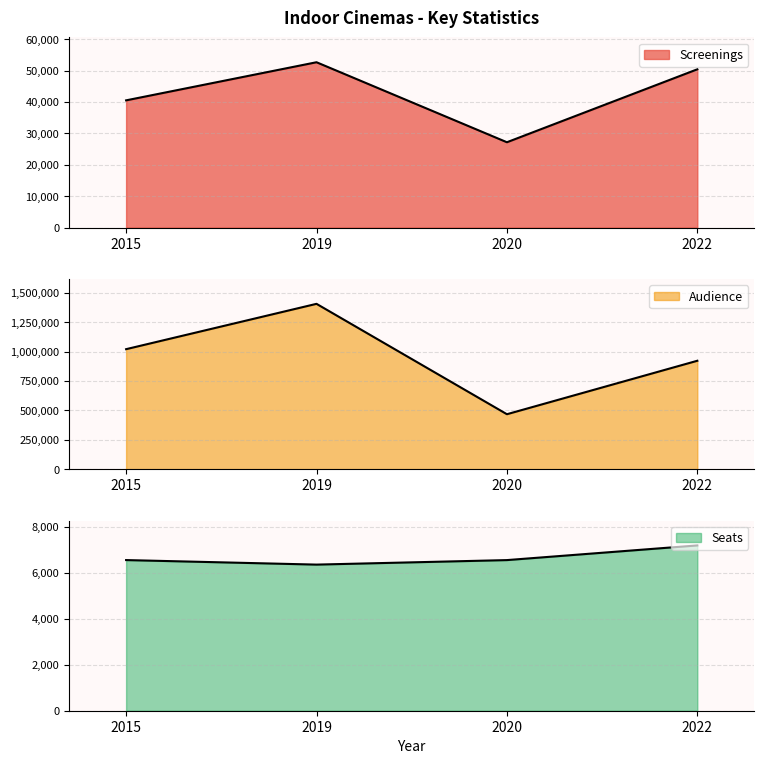

What is the approximate value of Screenings at 2020?

27177